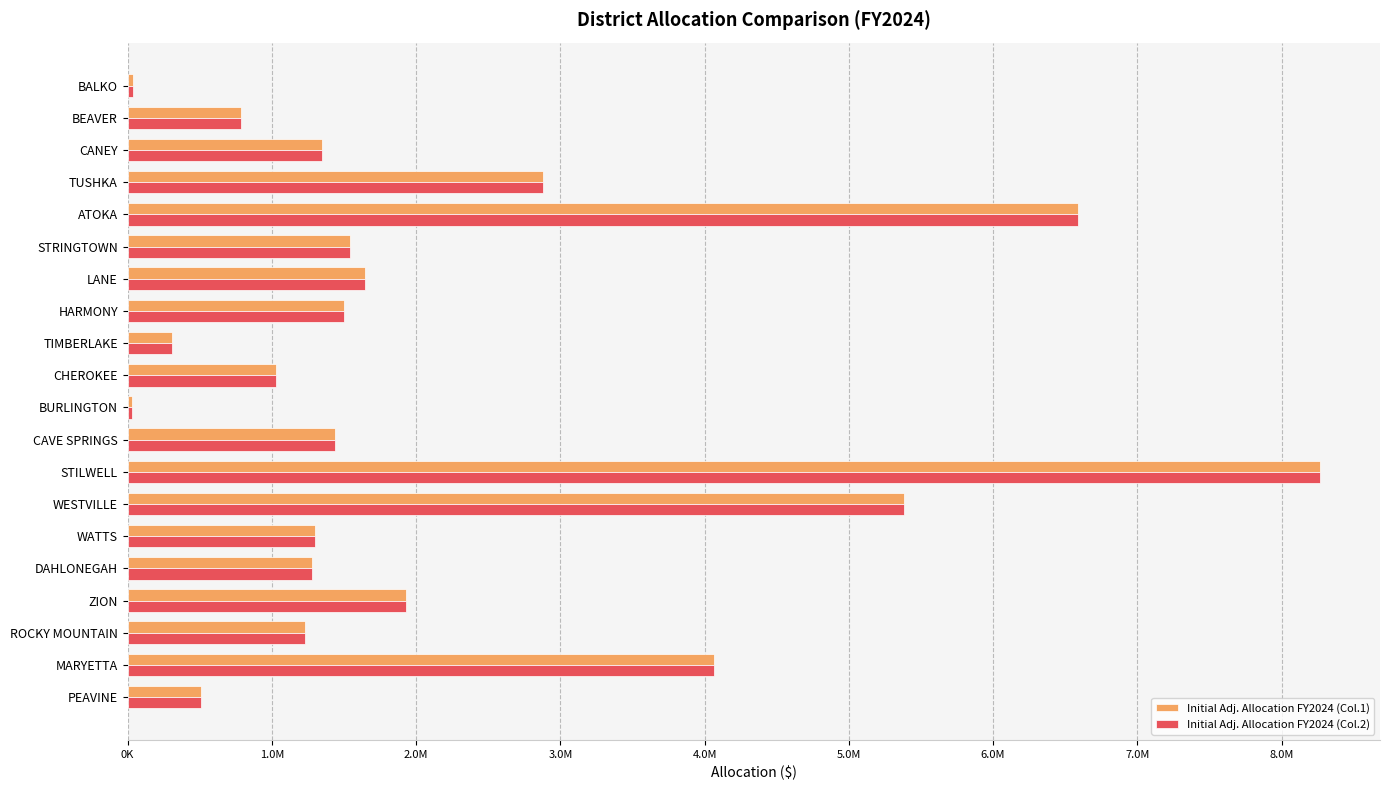

Reading right to left, what are all the values shown in this chart?

Initial Adj. Allocation FY2024 (Col.1): 39455.4	787135.6	1344547.1	2879772.4	6585653.8	1543320.7	1644545.9	1503237.9	310435.1	1025502.1	27558.4	1439296.3	8268774.8	5380218.9	1297129.8	1275396.3	1932345.0	1230889.8	4066285.4	511247.0
Initial Adj. Allocation FY2024 (Col.2): 39455.4	787135.6	1344547.1	2879772.4	6585653.8	1543320.7	1644545.9	1503237.9	310435.1	1025502.1	27558.4	1439296.3	8268774.8	5380218.9	1297129.8	1275396.3	1932345.0	1230889.8	4066285.4	511247.0